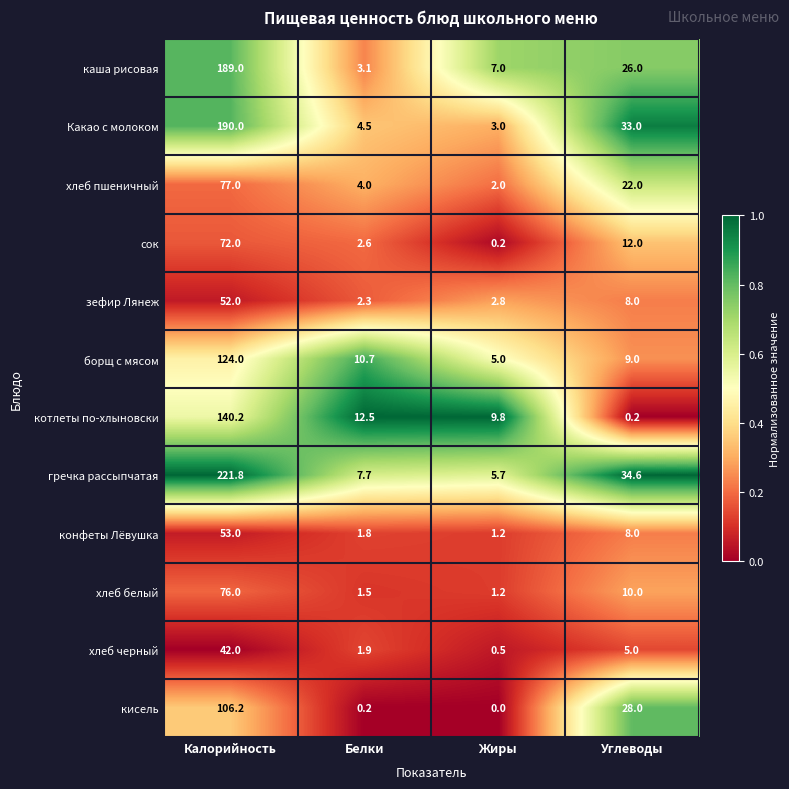

Rank the categories by хлеб белый value from lowest to highest.

Жиры, Белки, Углеводы, Калорийность